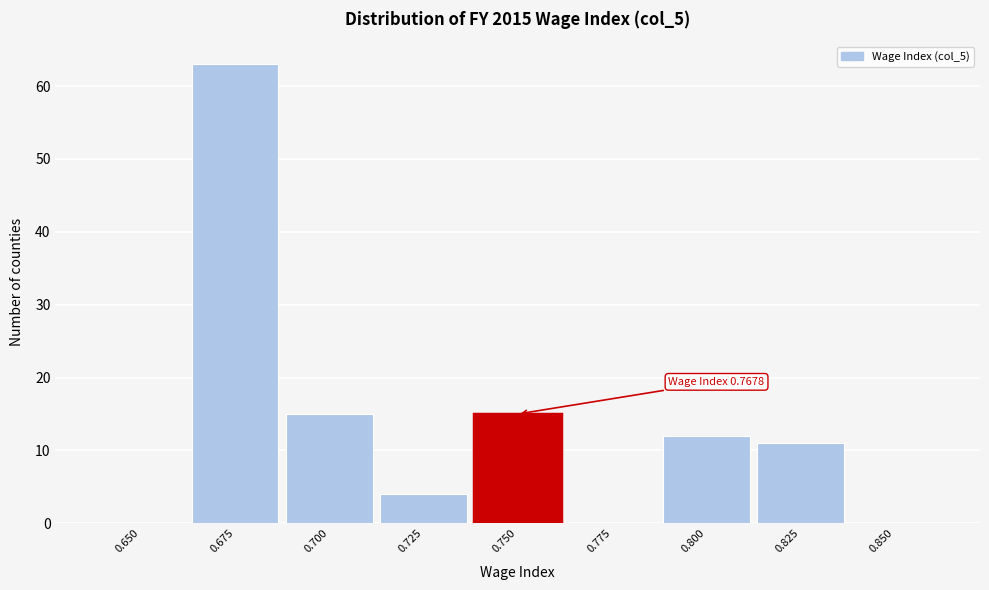

Reading left to right, transcribe all the data shown in this chart.

0.650=0	0.675=63	0.700=15	0.725=4	0.750=15	0.775=0	0.800=12	0.825=11	0.850=0